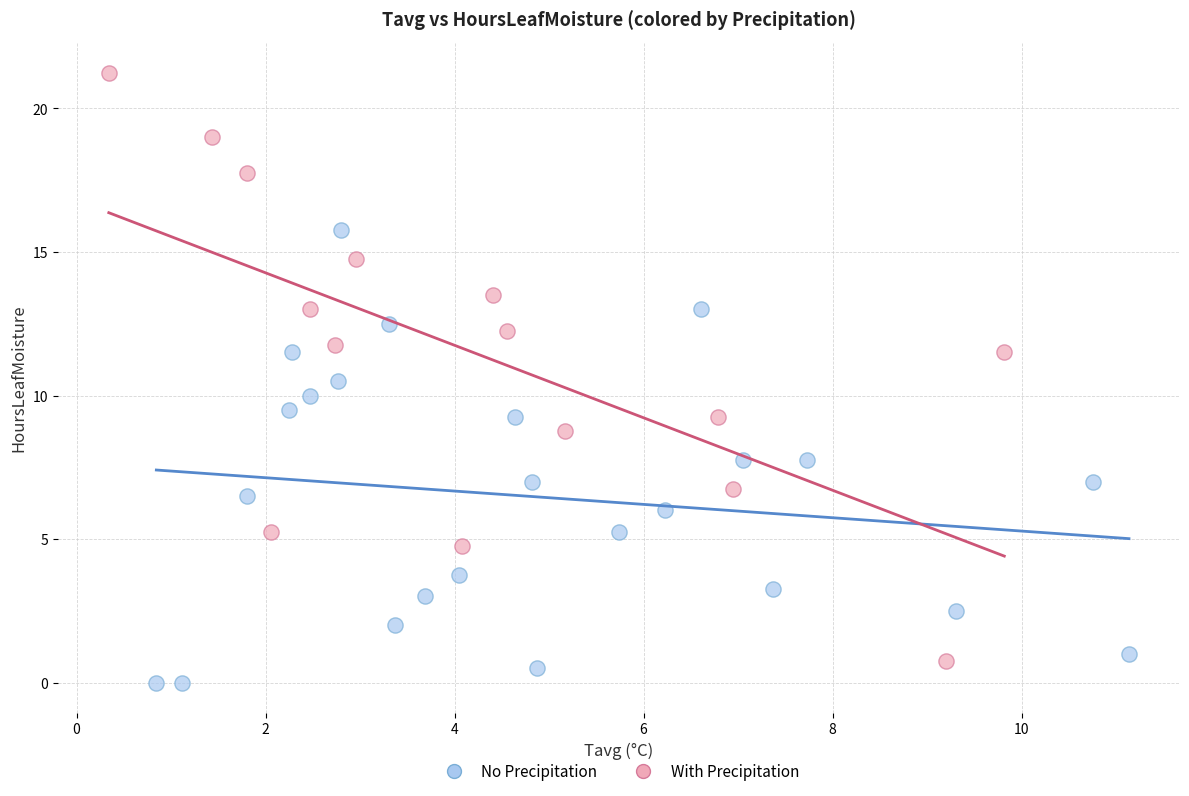

Which series reaches the minimum Y coordinate?

No Precipitation